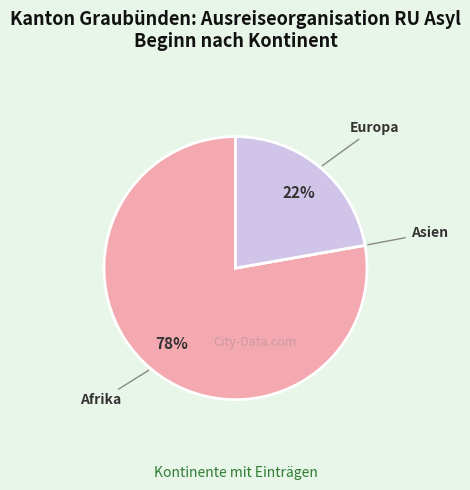

To the nearest percent, what is the difference between the largest and smallest slice percentages?

78%